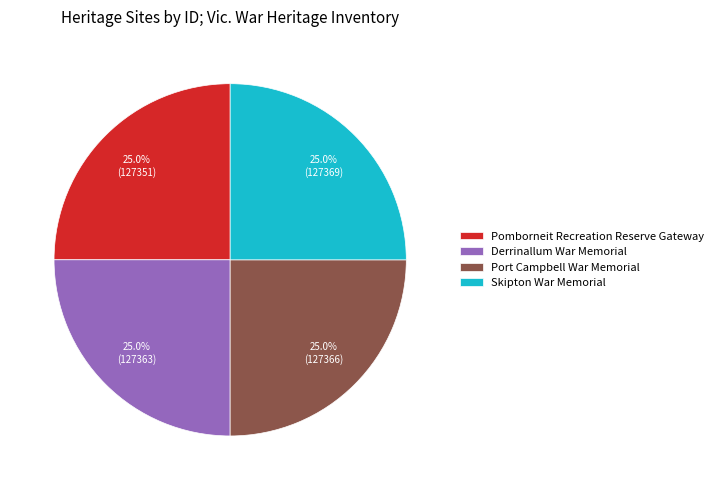

What is the ratio of the value at Port Campbell War Memorial to the value at Derrinallum War Memorial?

1.0